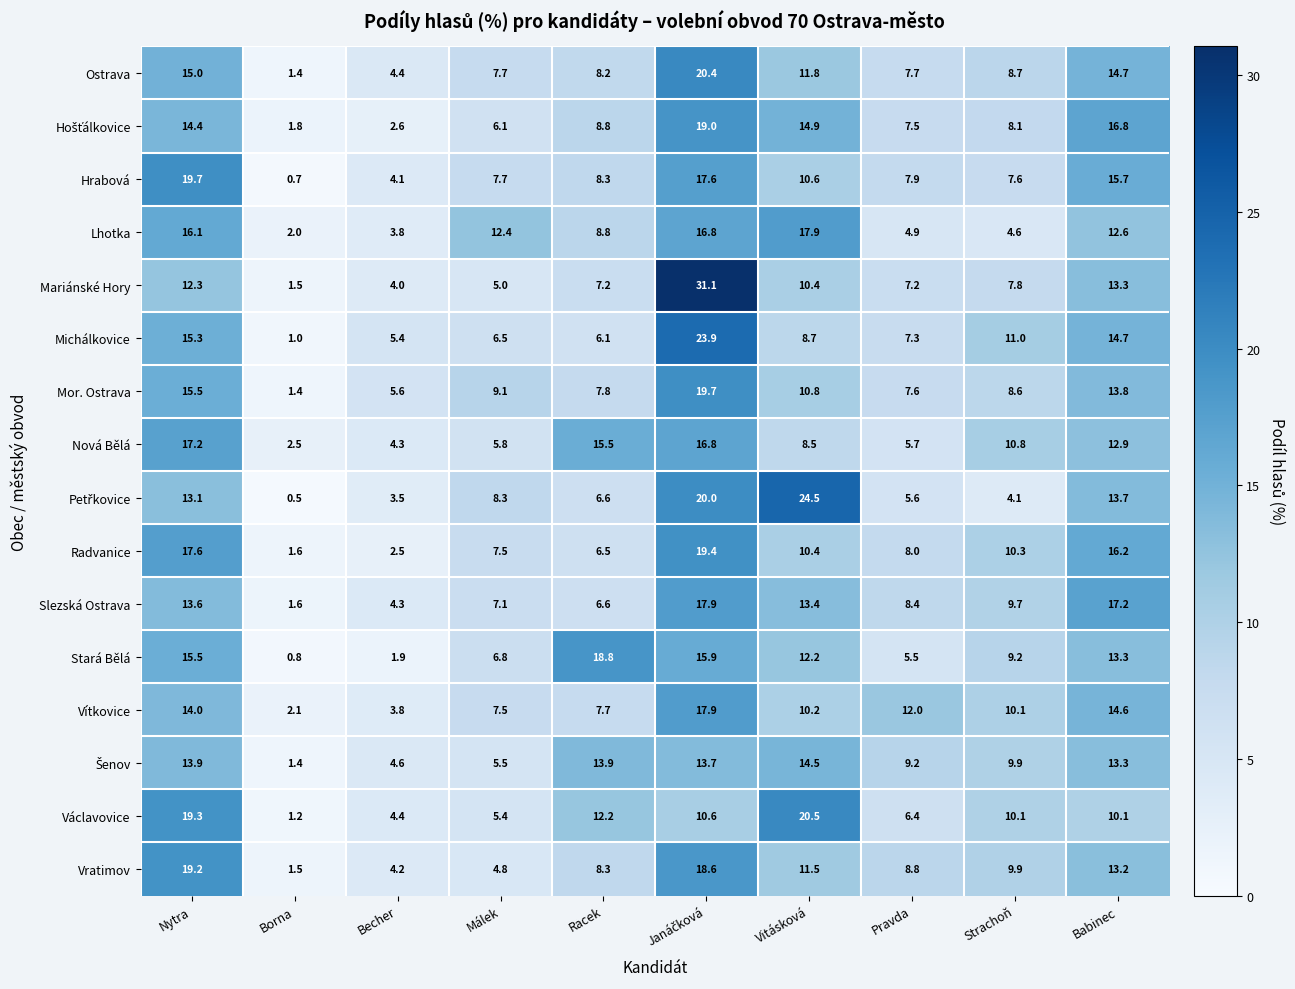

Which series has the largest total across all categories?

Václavovice